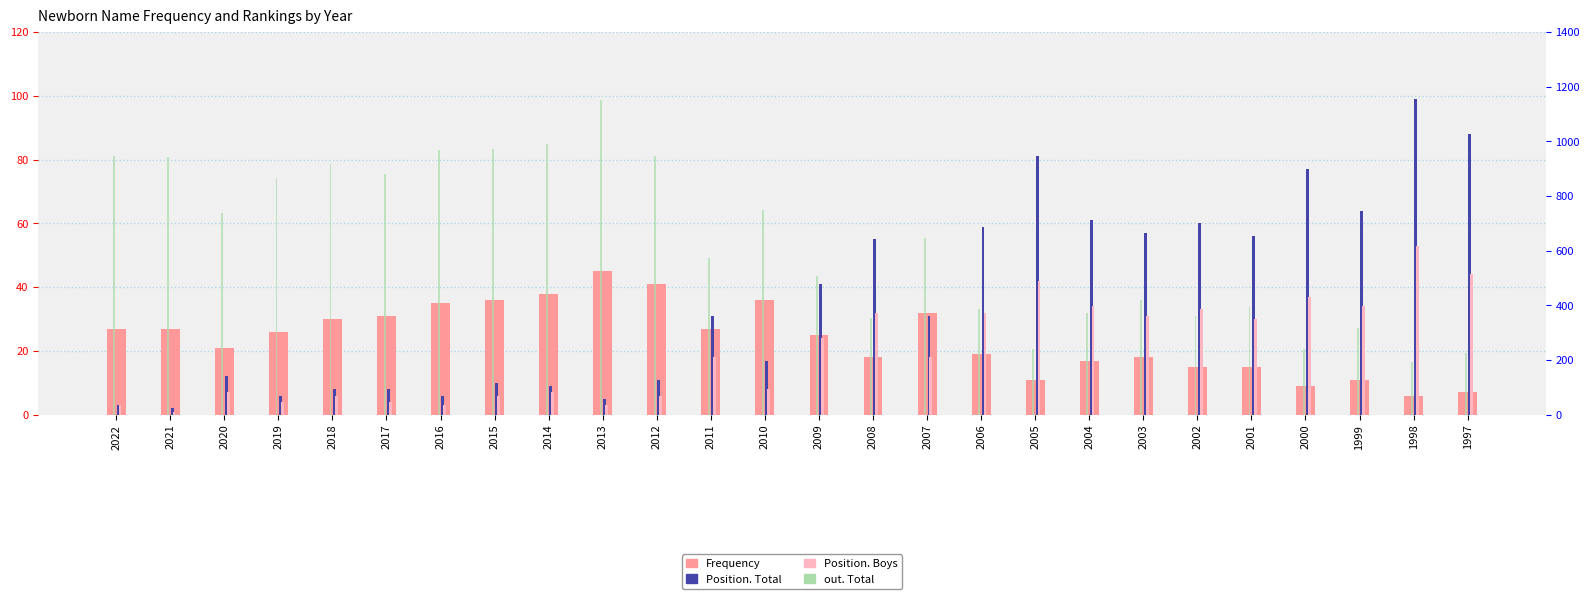

At which label is Position. Boys closest to 27?

2009